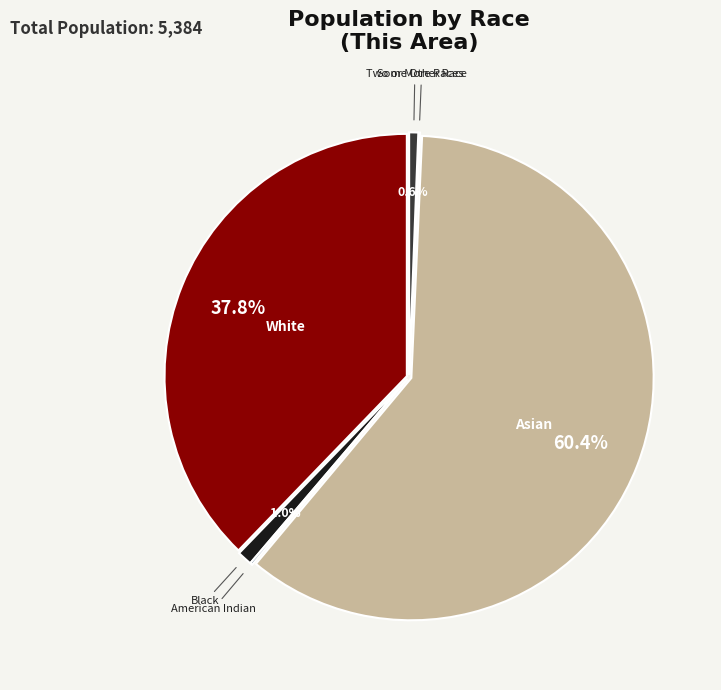

How many segments does this pie chart have?

7